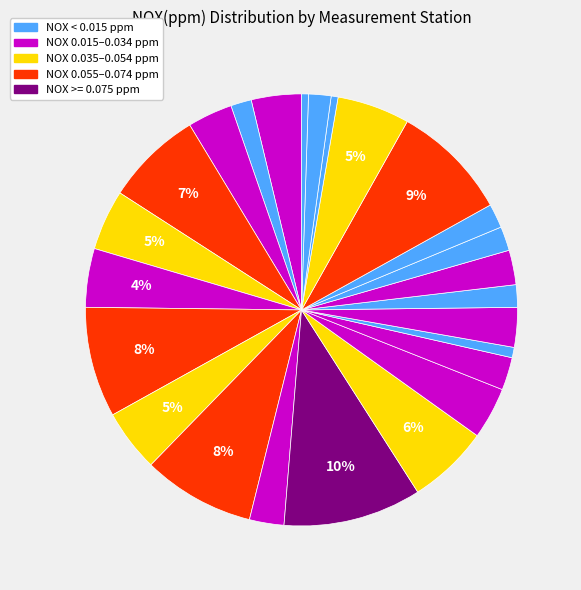

Count the number of slices in the pie.

25